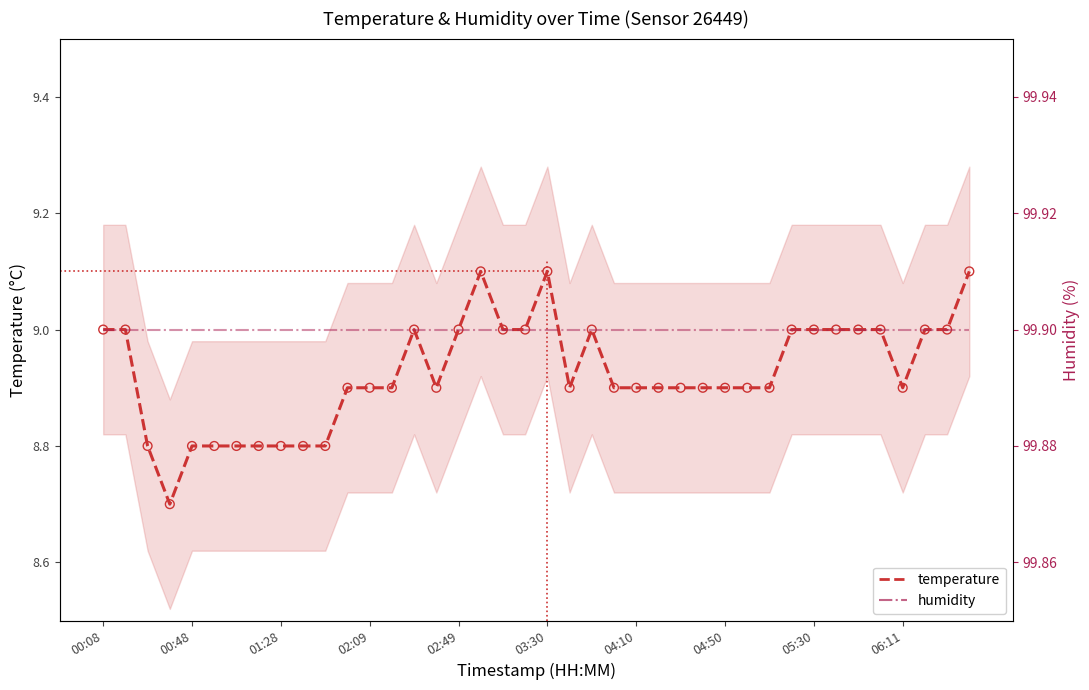

Which series contains the highest Y value?

humidity